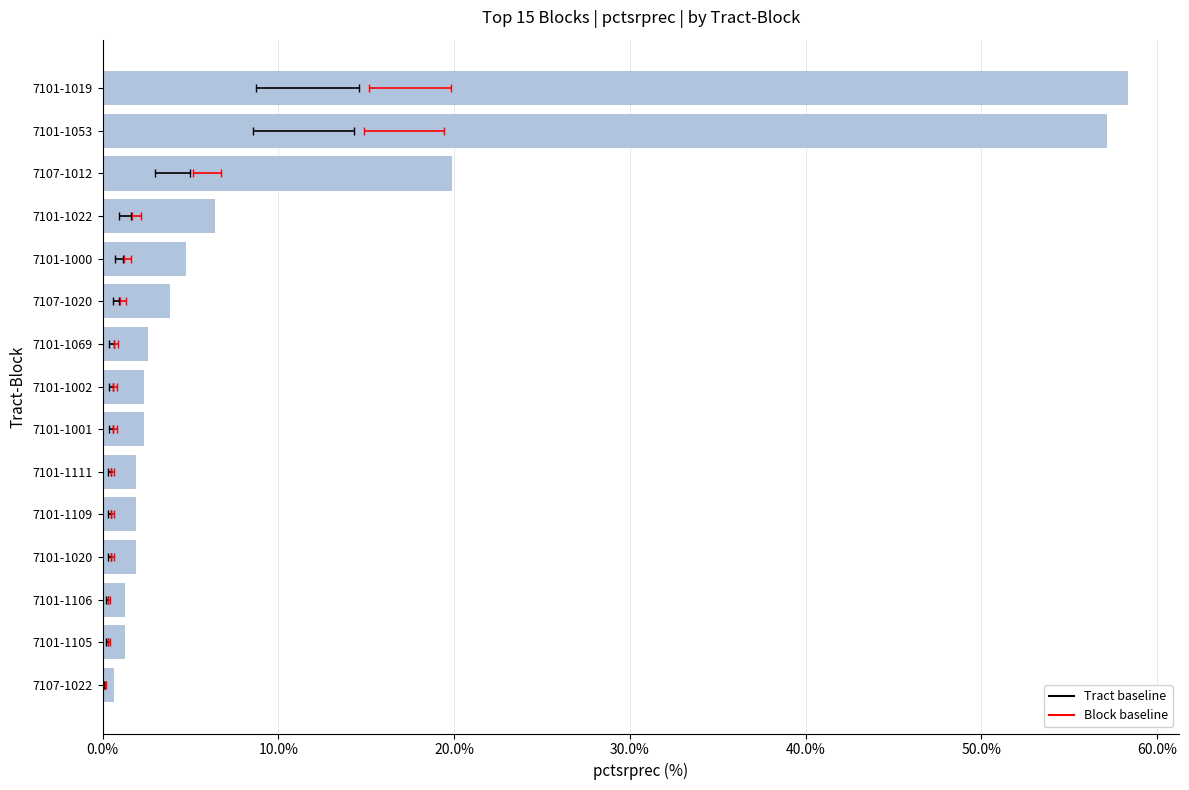

How many series are shown in this chart?

1